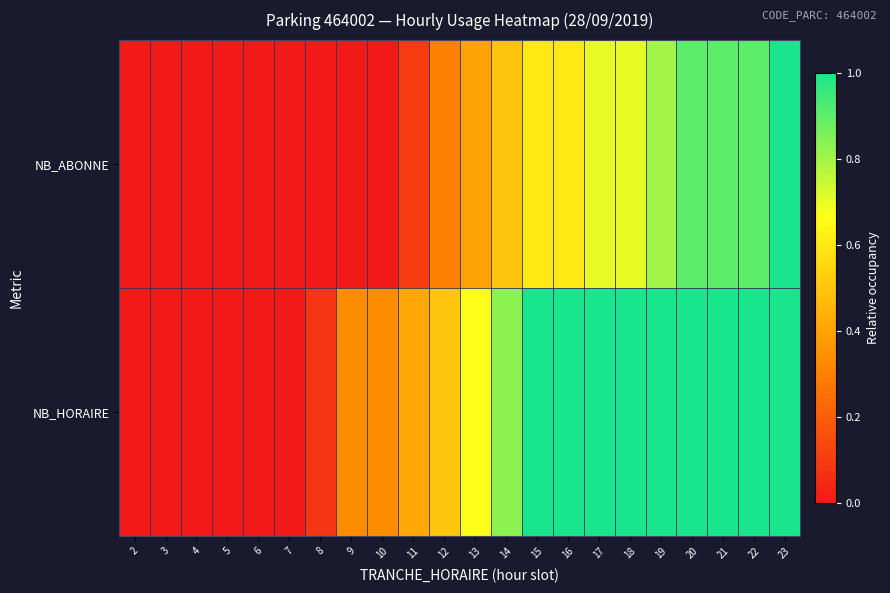

Reading right to left, list all the values displayed in this chart.

NB_HORAIRE: 23=1.0	22=1.0	21=1.0	20=1.0	19=1.0	18=1.0	17=1.0	16=1.0	15=1.0	14=0.8	13=0.7	12=0.5	11=0.4	10=0.3	9=0.3	8=0.1	7=0.0	6=0.0	5=0.0	4=0.0	3=0.0	2=0.0
NB_ABONNE: 23=1.0	22=0.9	21=0.9	20=0.9	19=0.8	18=0.7	17=0.7	16=0.6	15=0.6	14=0.5	13=0.4	12=0.3	11=0.1	10=0.0	9=0.0	8=0.0	7=0.0	6=0.0	5=0.0	4=0.0	3=0.0	2=0.0